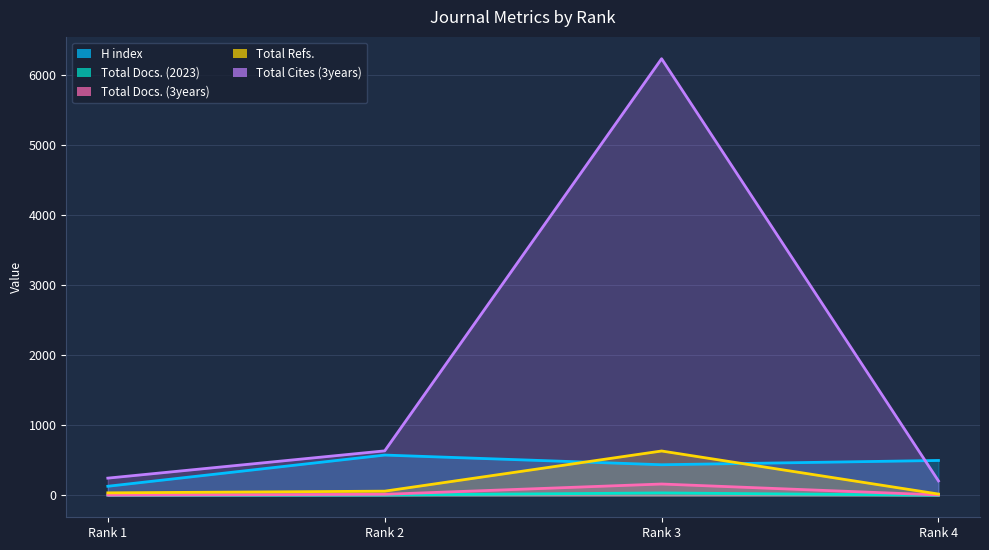

True or false: H index and Total Refs. cross at least once.

True